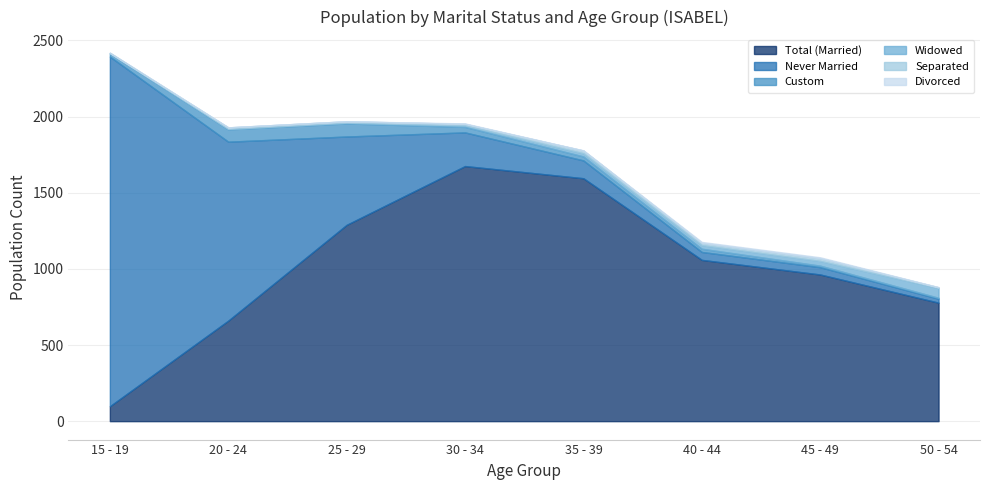

Which series has the largest total across all categories?

Total (Married)